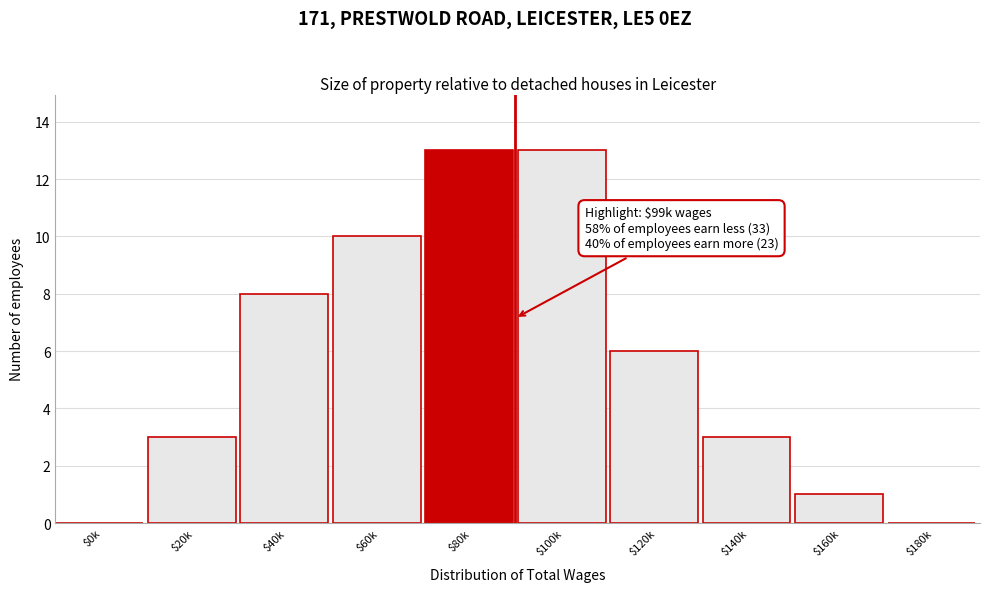

What is the sum of all values?

57